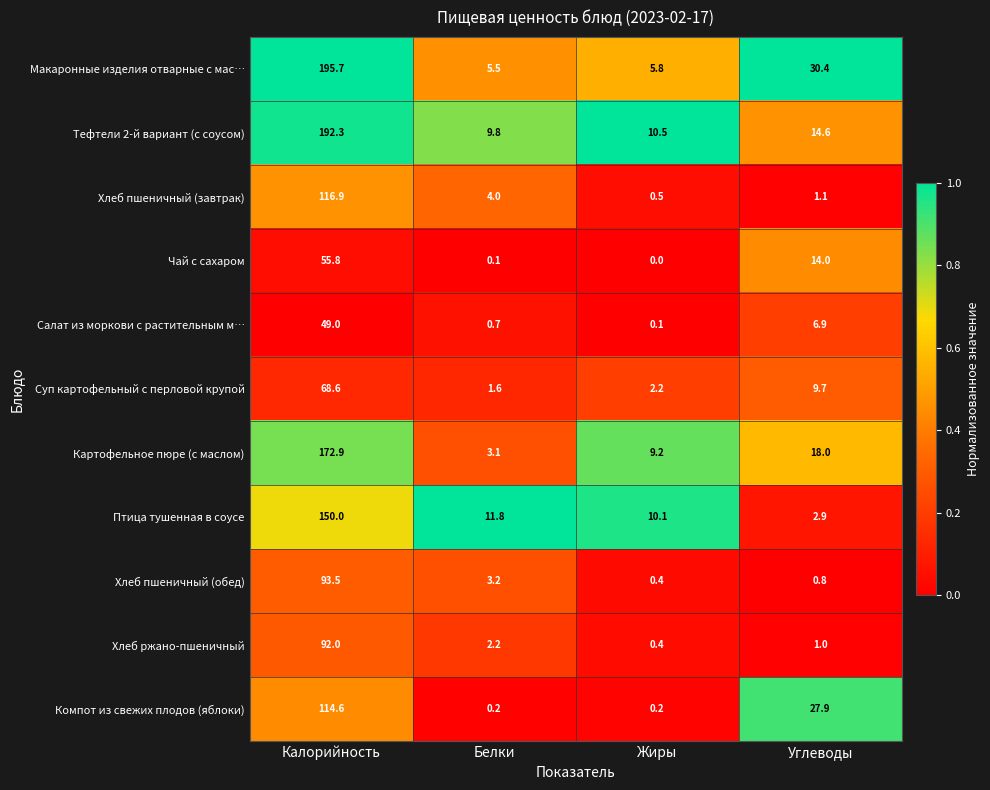

Rank the categories by Салат из моркови с растительным м… value from lowest to highest.

Жиры, Белки, Углеводы, Калорийность